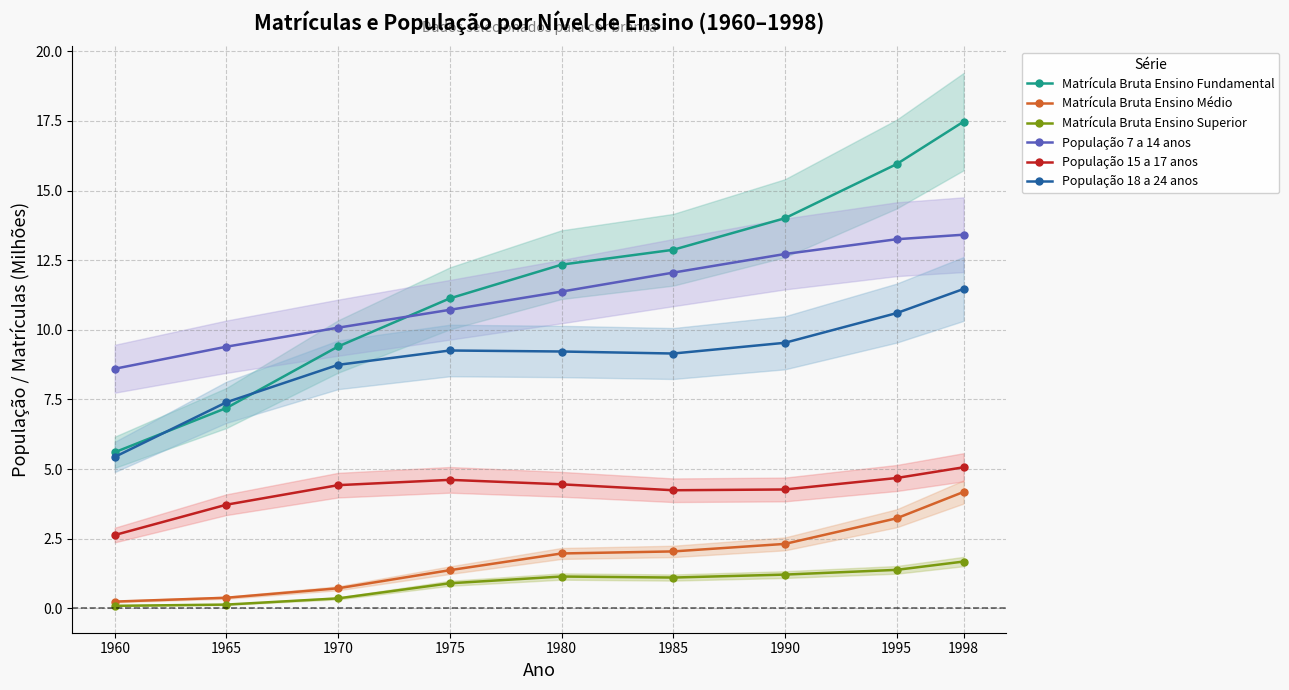

What is the smallest value displayed?

0.1